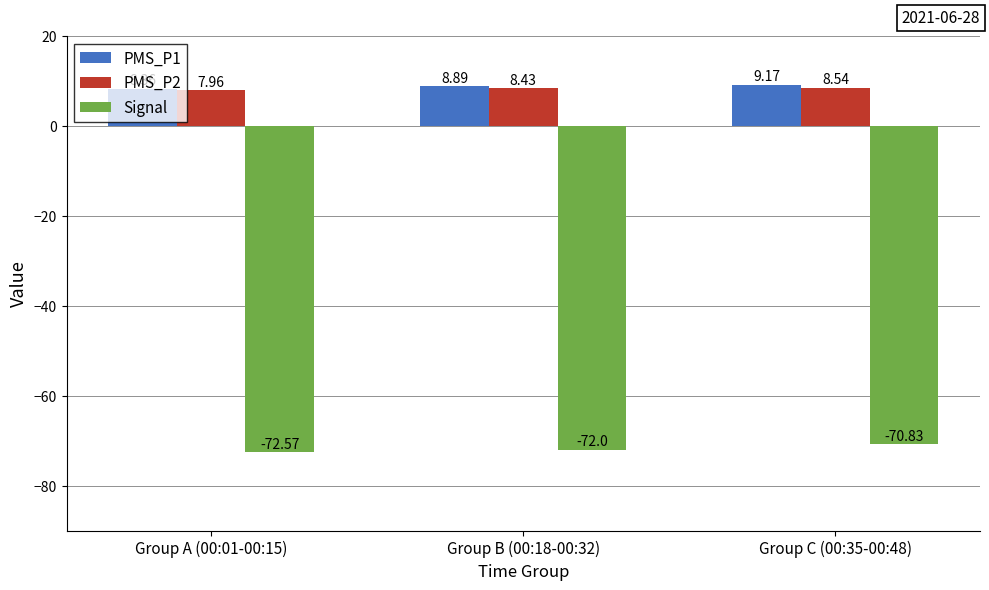

How many bars are there in each group?

3